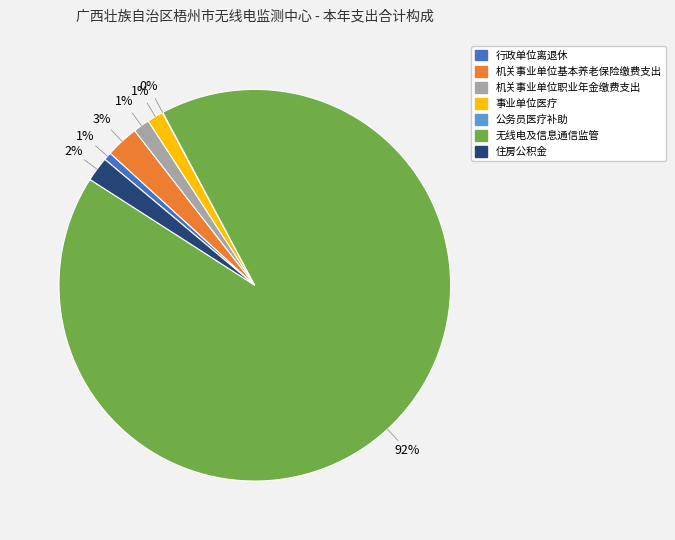

To the nearest percent, what is the difference between the largest and smallest slice percentages?

92%